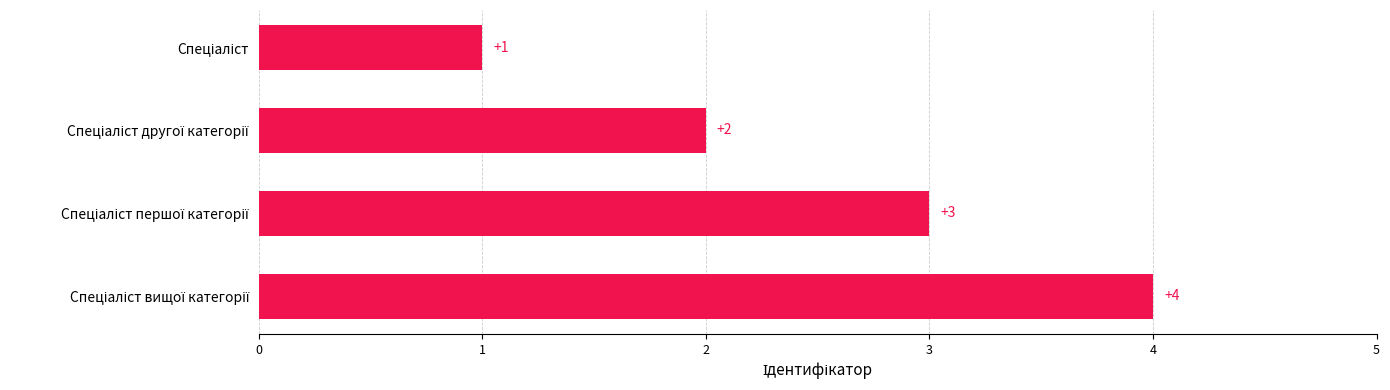

Reading bottom to top, extract all data points from this chart.

4	3	2	1